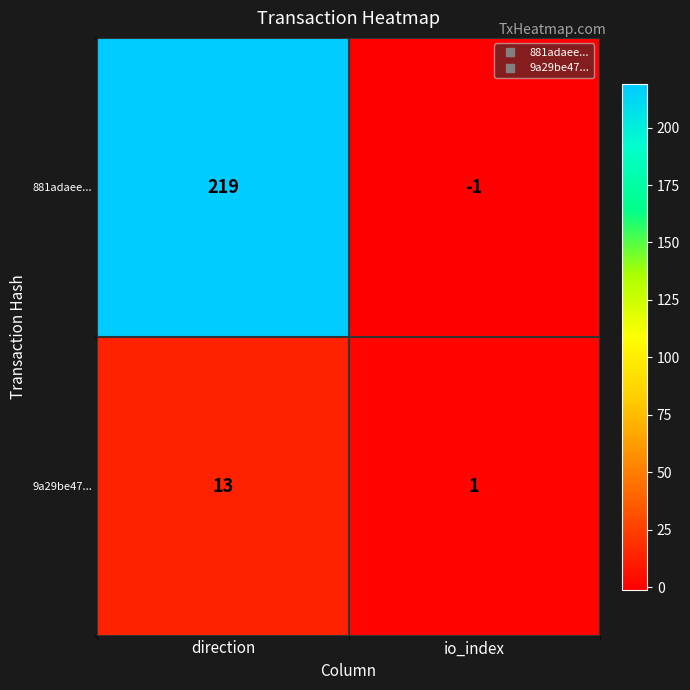

The 881adaee... series shows 89 at direction. True or false?

False